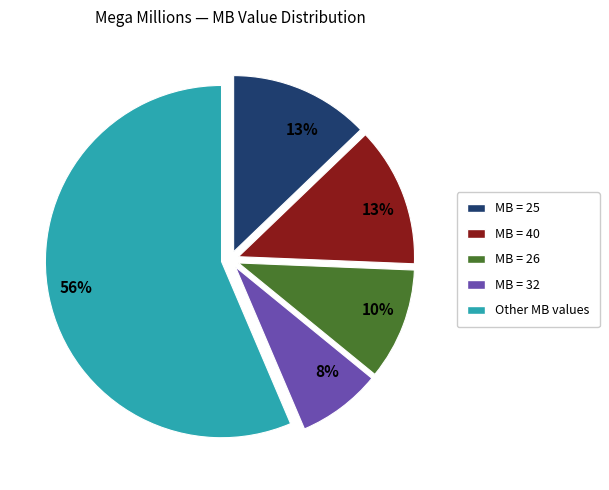

Is there a majority slice in this chart?

Yes